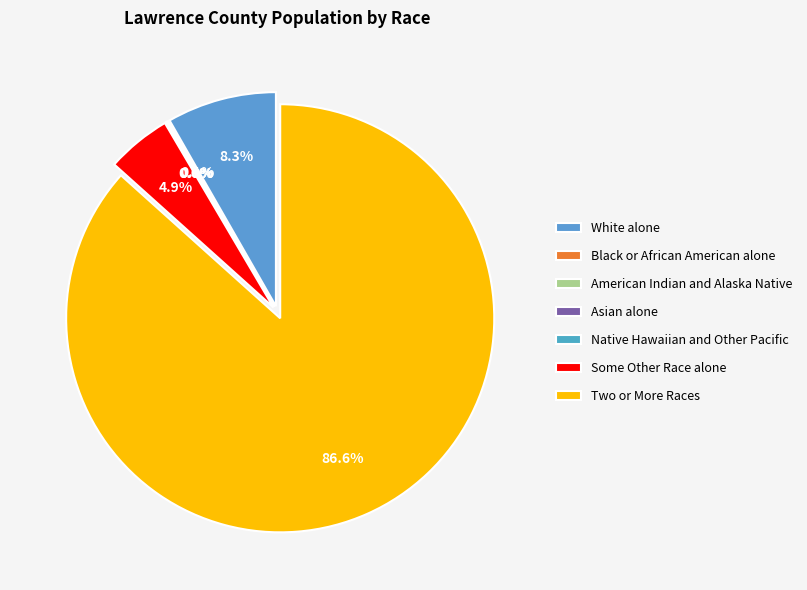

Which slice is the smallest?

Native Hawaiian and Other Pacific